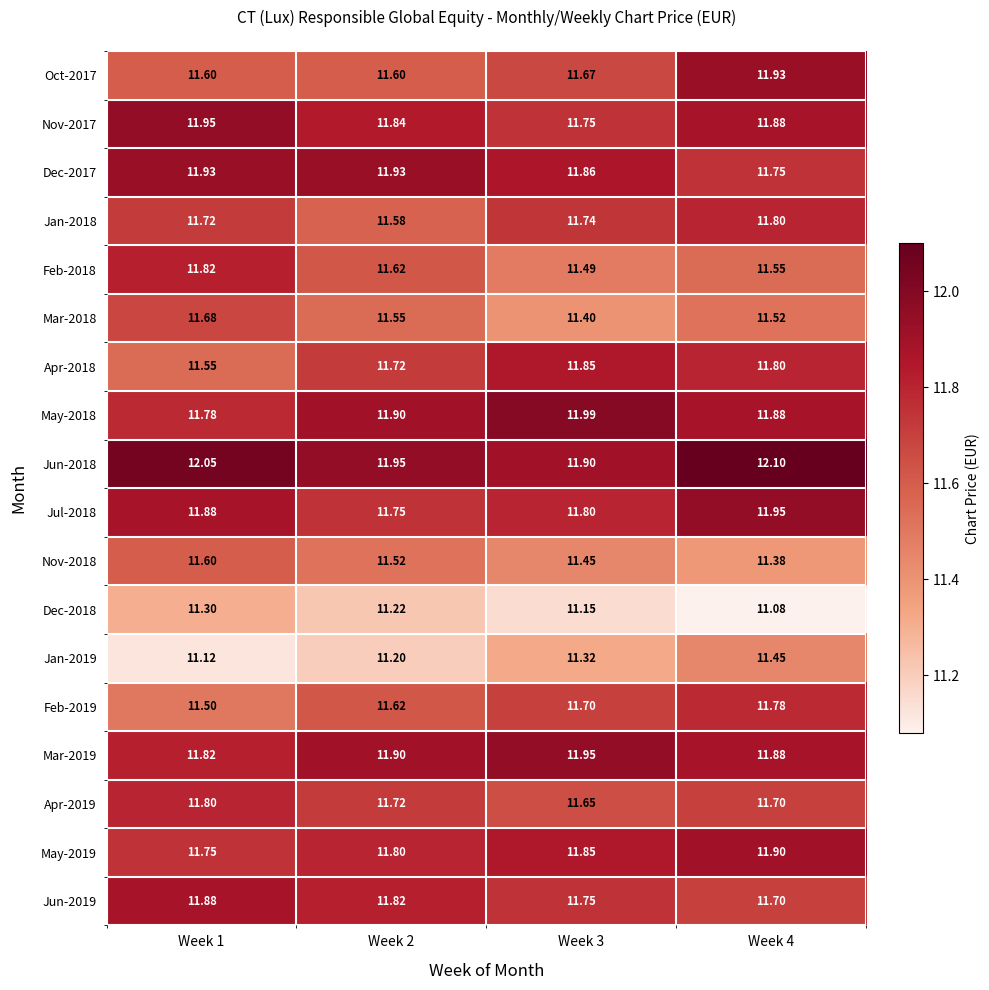

Reading left to right, transcribe all the data shown in this chart.

Oct-2017: Week 1=11.6	Week 2=11.6	Week 3=11.7	Week 4=11.9
Nov-2017: Week 1=11.9	Week 2=11.8	Week 3=11.8	Week 4=11.9
Dec-2017: Week 1=11.9	Week 2=11.9	Week 3=11.9	Week 4=11.8
Jan-2018: Week 1=11.7	Week 2=11.6	Week 3=11.7	Week 4=11.8
Feb-2018: Week 1=11.8	Week 2=11.6	Week 3=11.5	Week 4=11.6
Mar-2018: Week 1=11.7	Week 2=11.6	Week 3=11.4	Week 4=11.5
Apr-2018: Week 1=11.6	Week 2=11.7	Week 3=11.8	Week 4=11.8
May-2018: Week 1=11.8	Week 2=11.9	Week 3=12.0	Week 4=11.9
Jun-2018: Week 1=12.1	Week 2=11.9	Week 3=11.9	Week 4=12.1
Jul-2018: Week 1=11.9	Week 2=11.8	Week 3=11.8	Week 4=11.9
Nov-2018: Week 1=11.6	Week 2=11.5	Week 3=11.4	Week 4=11.4
Dec-2018: Week 1=11.3	Week 2=11.2	Week 3=11.2	Week 4=11.1
Jan-2019: Week 1=11.1	Week 2=11.2	Week 3=11.3	Week 4=11.4
Feb-2019: Week 1=11.5	Week 2=11.6	Week 3=11.7	Week 4=11.8
Mar-2019: Week 1=11.8	Week 2=11.9	Week 3=11.9	Week 4=11.9
Apr-2019: Week 1=11.8	Week 2=11.7	Week 3=11.7	Week 4=11.7
May-2019: Week 1=11.8	Week 2=11.8	Week 3=11.8	Week 4=11.9
Jun-2019: Week 1=11.9	Week 2=11.8	Week 3=11.8	Week 4=11.7